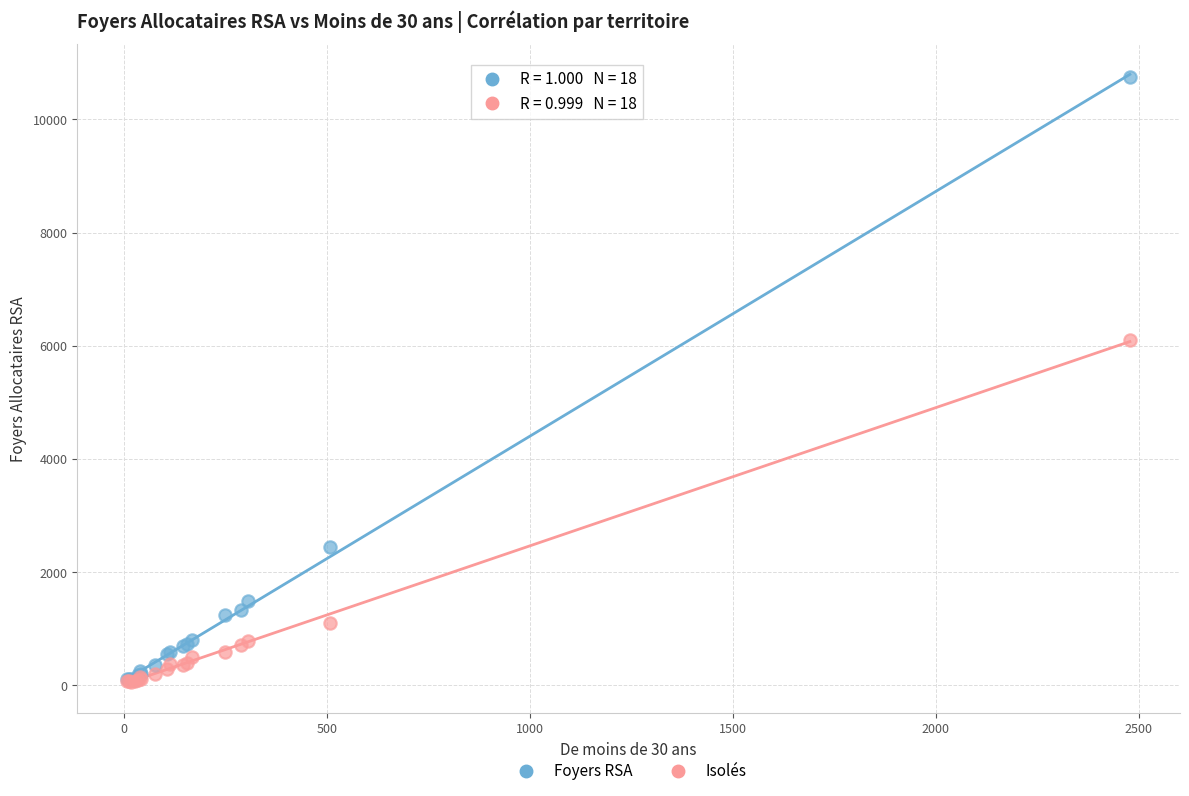

Across all series, what Y value is closest to 5403?

6104